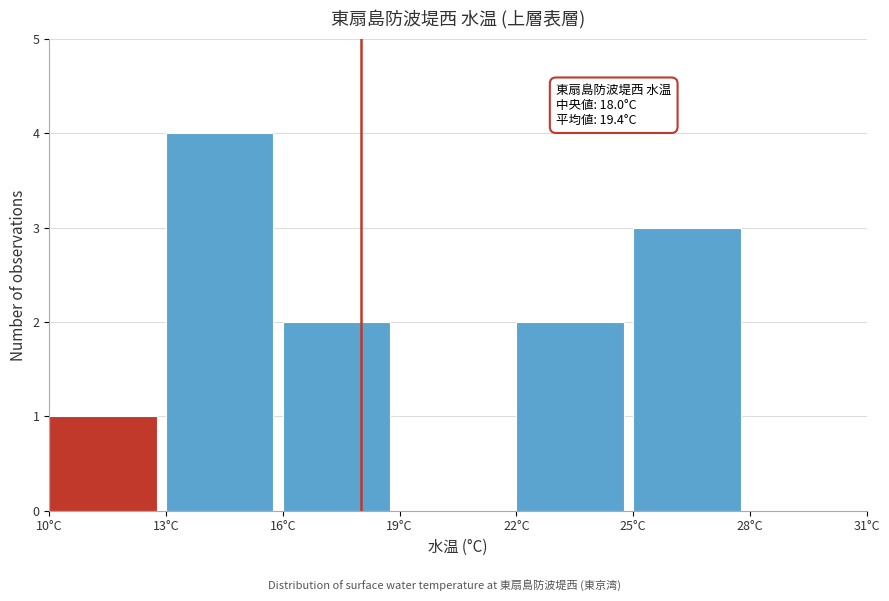

Over which range of the x-axis is the bar tallest?

13 to 16